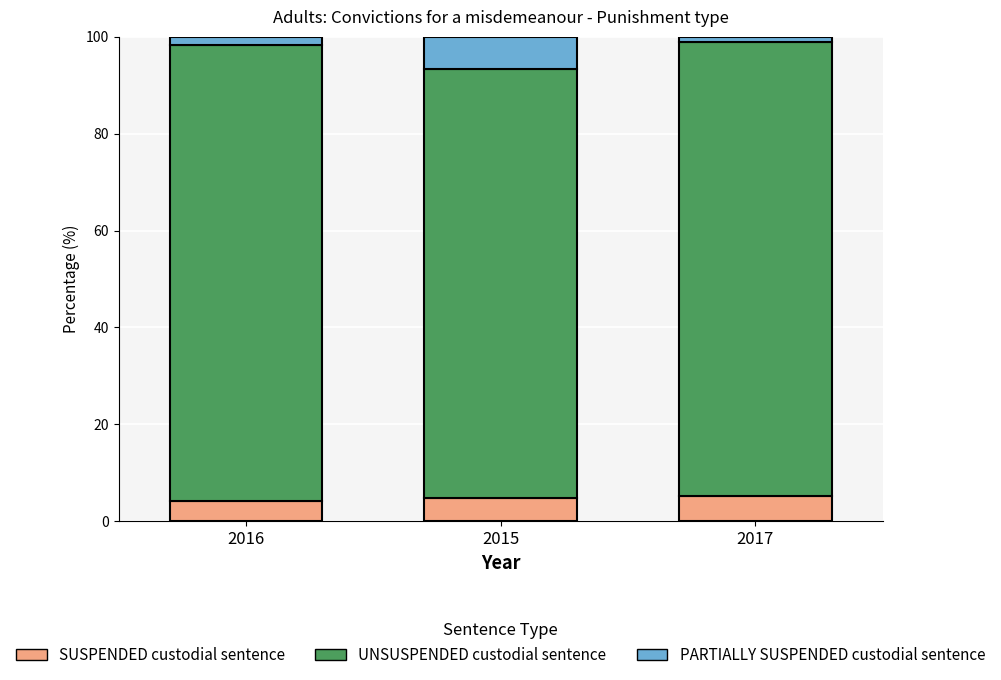

True or false: SUSPENDED custodial sentence has a value of 4.7 at 2015.

True